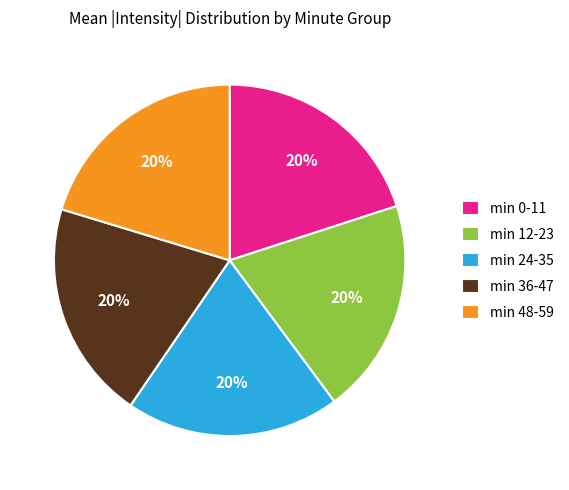

To the nearest percent, what is the combined percentage of min 36-47 and min 24-35?

40%